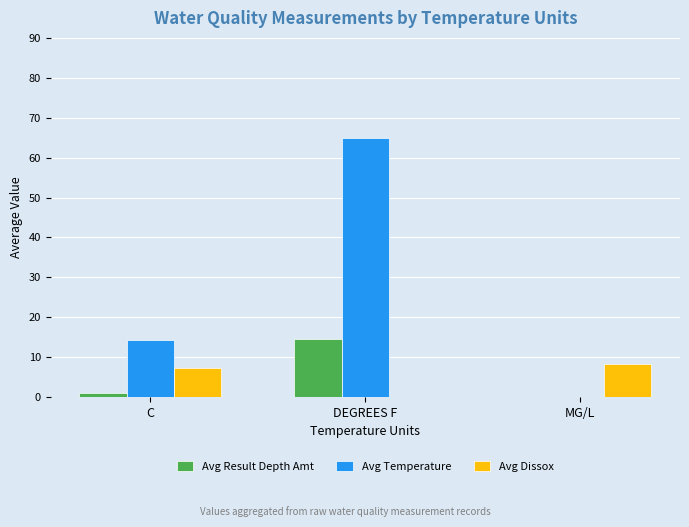

What is the maximum value for Avg Temperature?

64.8